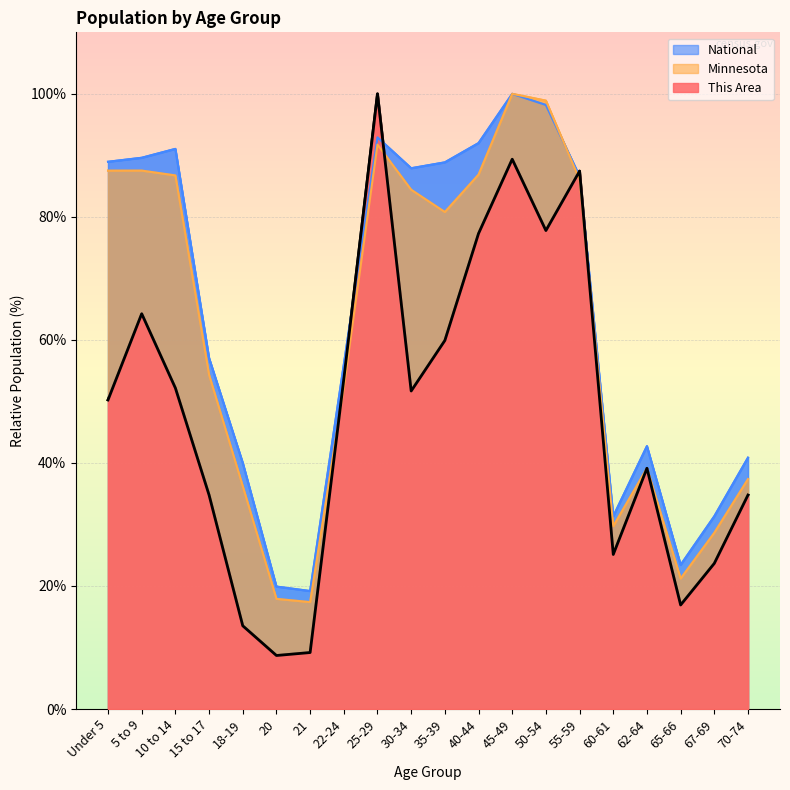

What is the sum of the National values at Under 5 and 35-39?

177.8